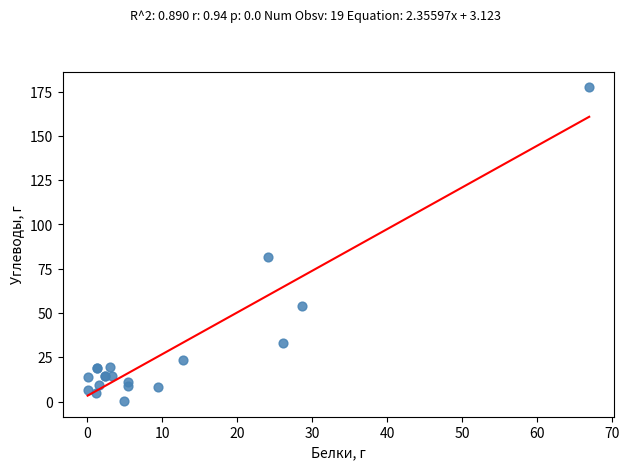

What Y value in the scatter plot is closest to 88?

81.4